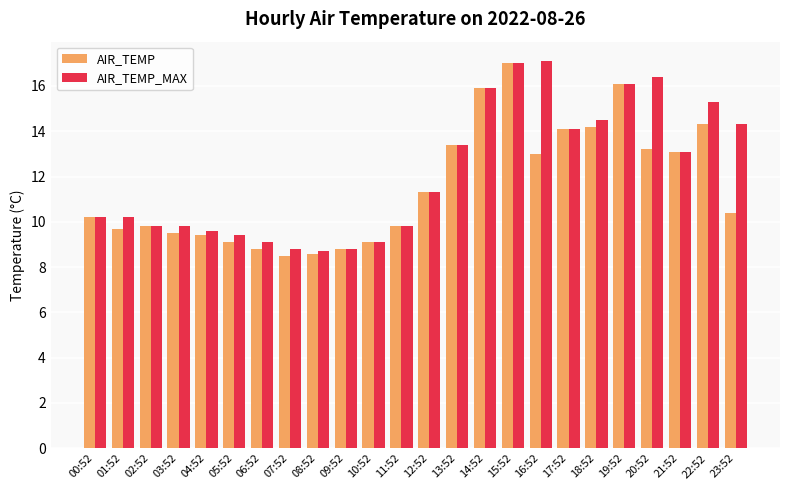

What is the label of the 6th bar from the right?

18:52